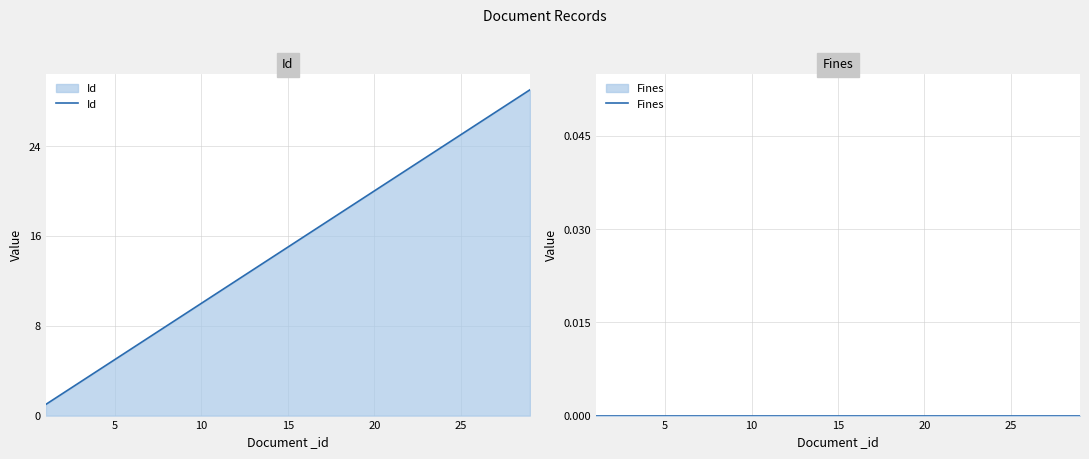

What is the highest value of the Id series?

29